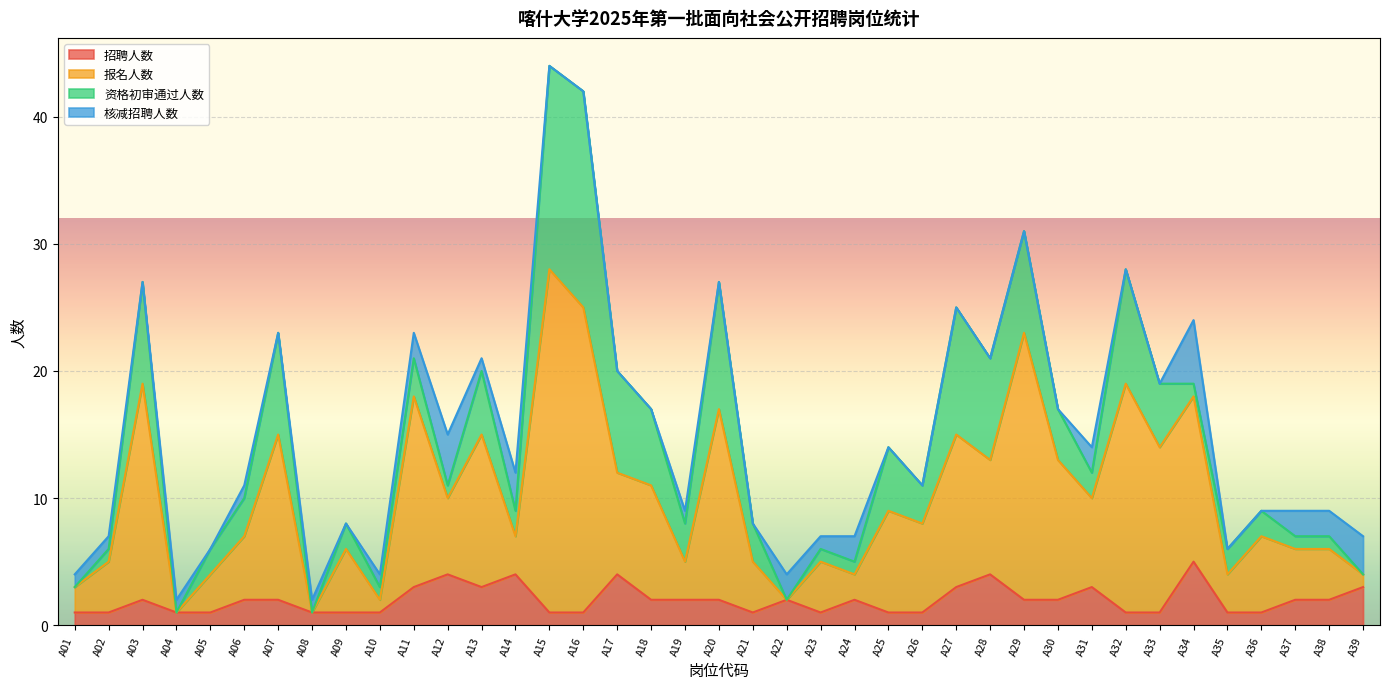

What is the maximum value for 招聘人数?

5